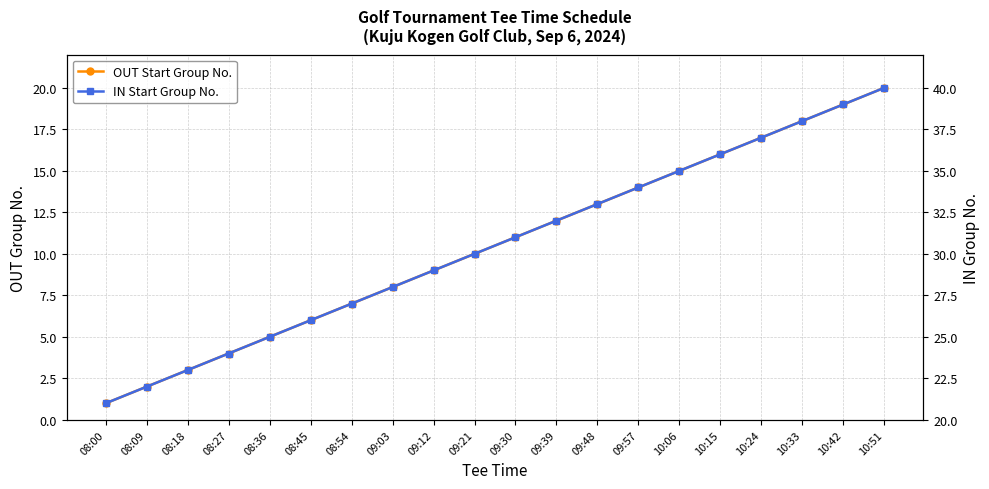

At how many categories does at least one series exceed 12?

20